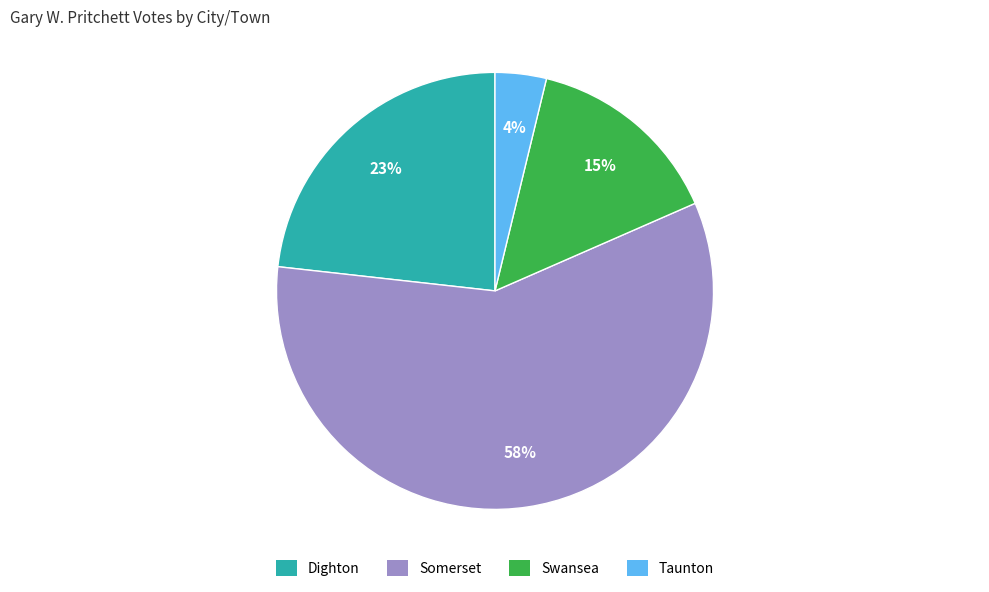

Count the number of slices in the pie.

4